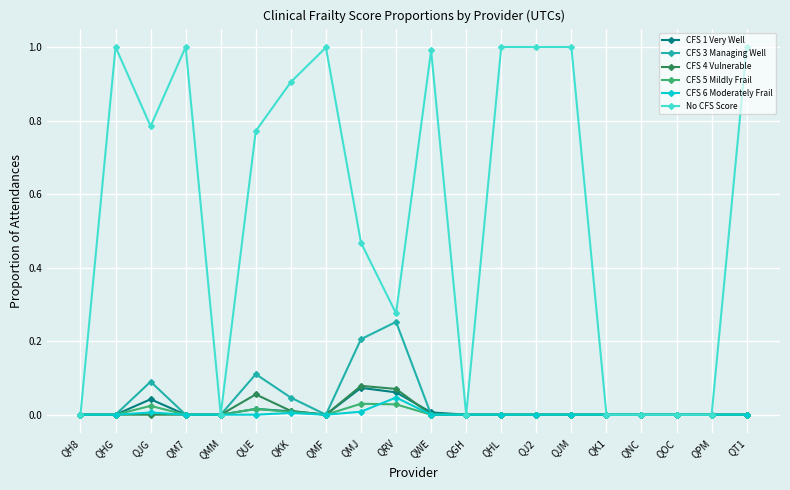

Is it true that CFS 4 Vulnerable equals 0.0 at QPM?

True